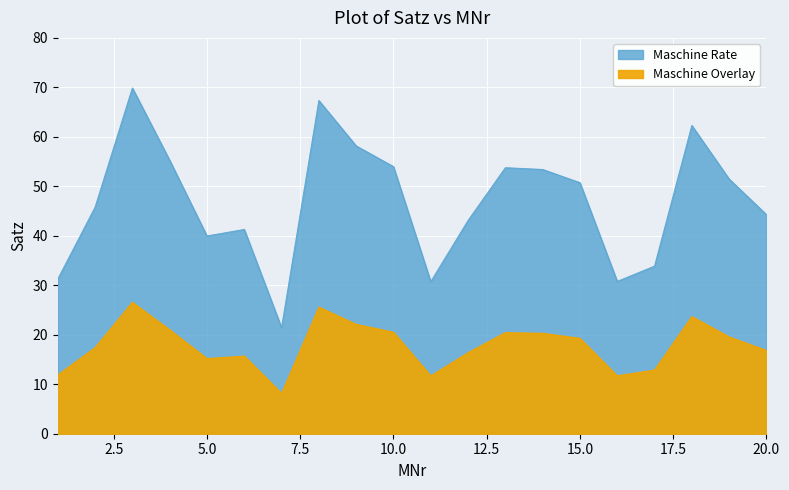

In Satz, how many points are higher than both neighbors (excluding endpoints)?

5